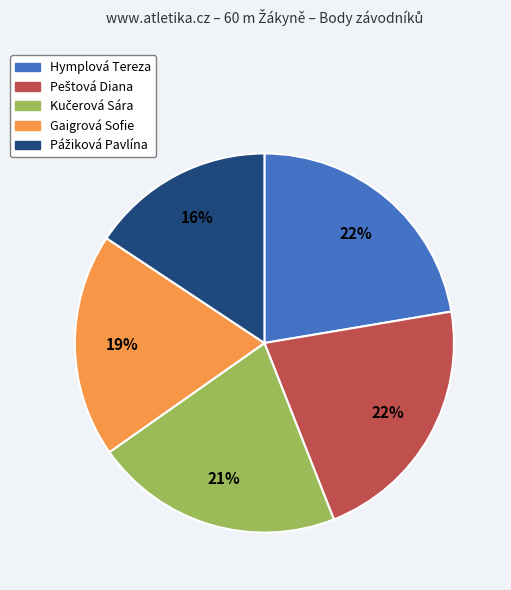

Between Gaigrová Sofie and Hymplová Tereza, which is larger?

Hymplová Tereza